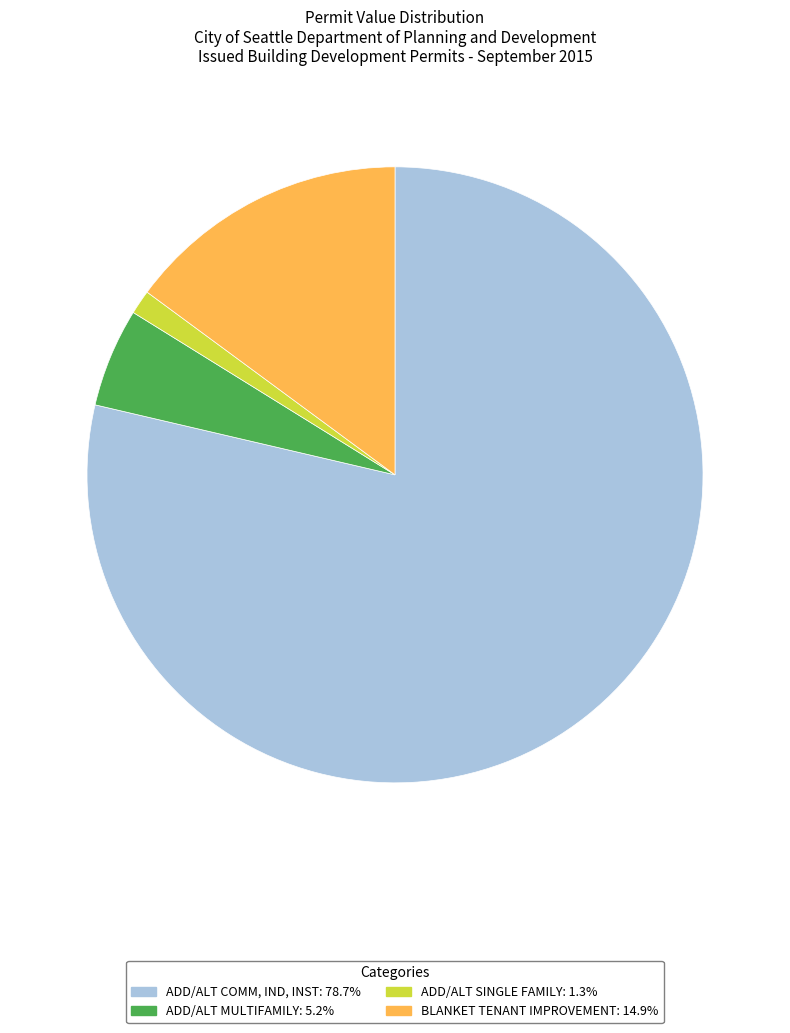

Does any single category account for the majority?

Yes